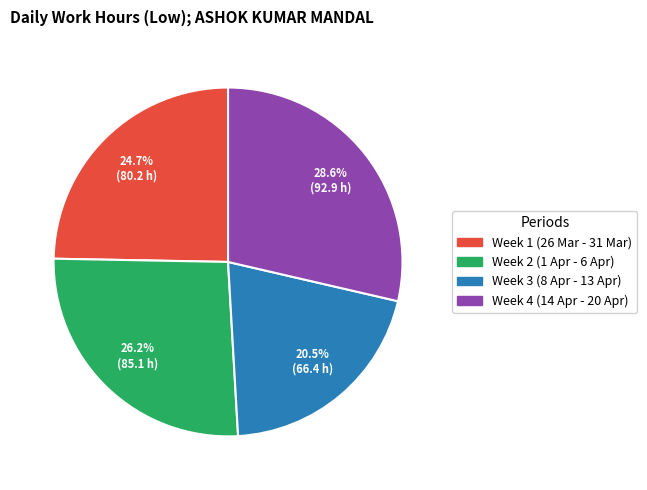

Is there a majority slice in this chart?

No